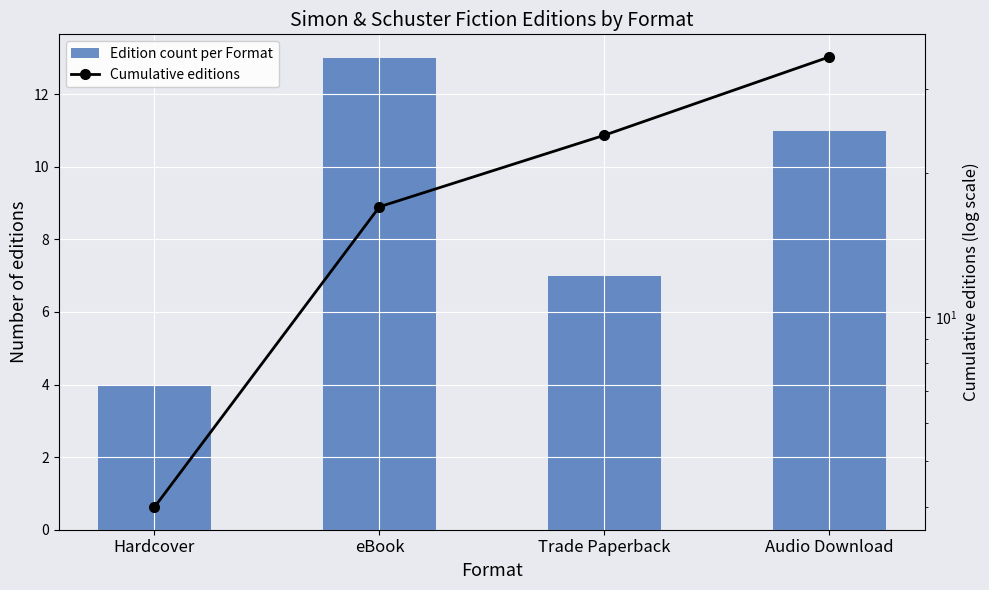

What is the label of the 4th bar from the right?

Hardcover